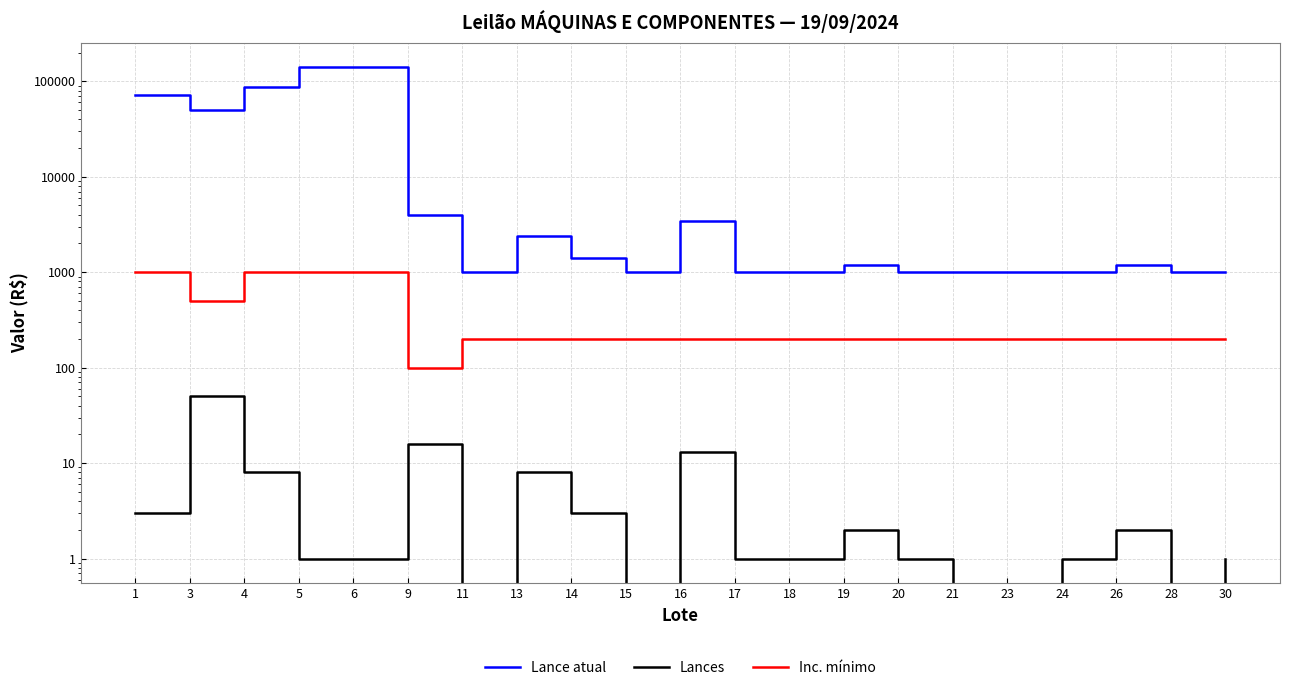

What are all the series names shown in the legend?

Lance atual, Lances, Inc. mínimo